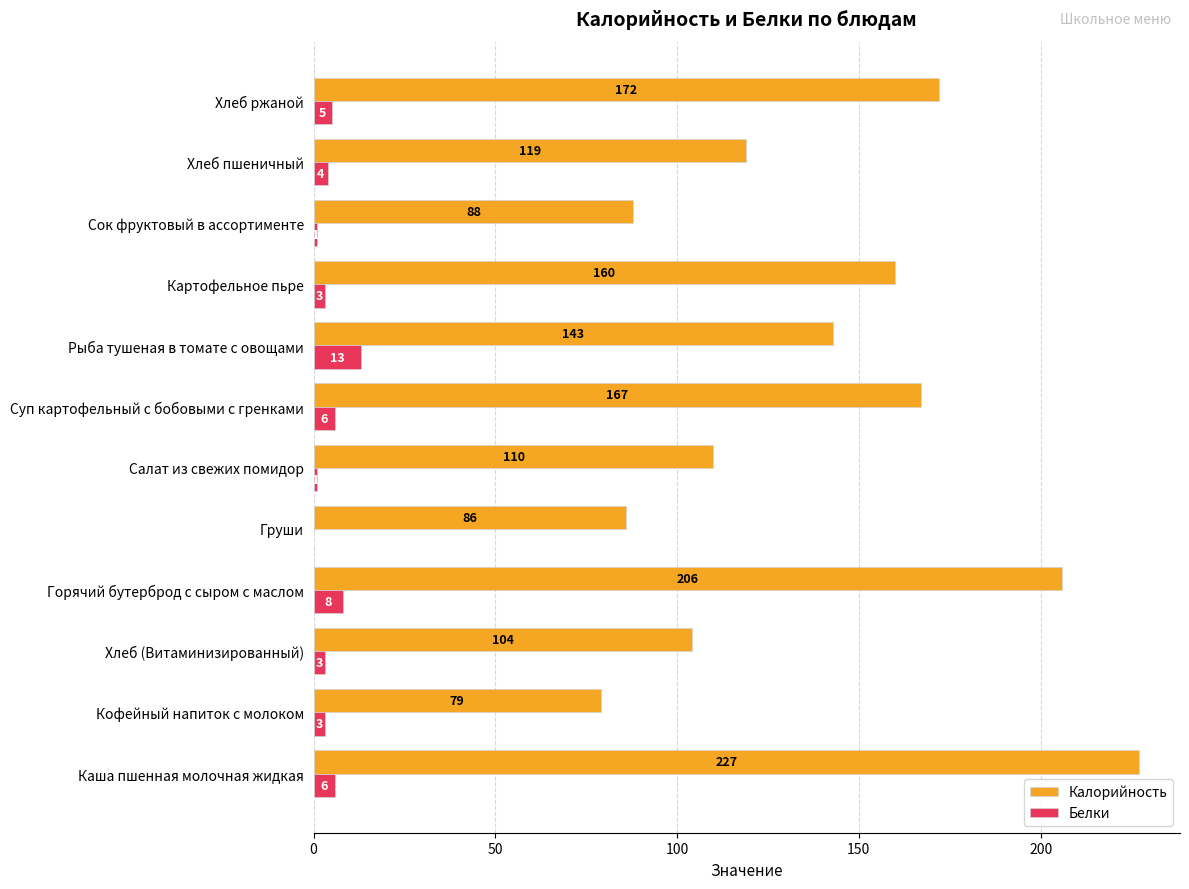

What is the approximate value of Белки at Хлеб ржаной?

5